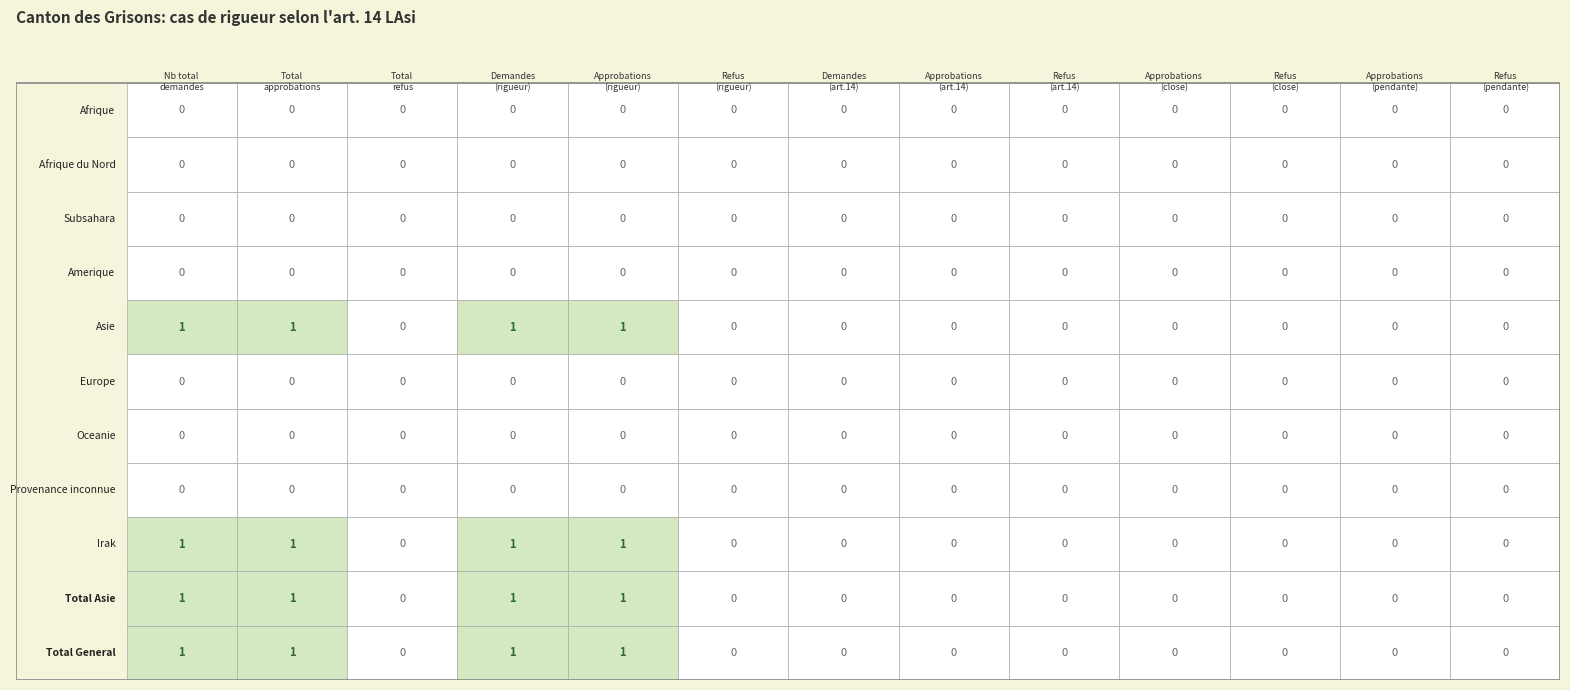

Rank the categories by Oceanie value from highest to lowest.

0, 1, 2, 3, 4, 5, 6, 7, 8, 9, 10, 11, 12